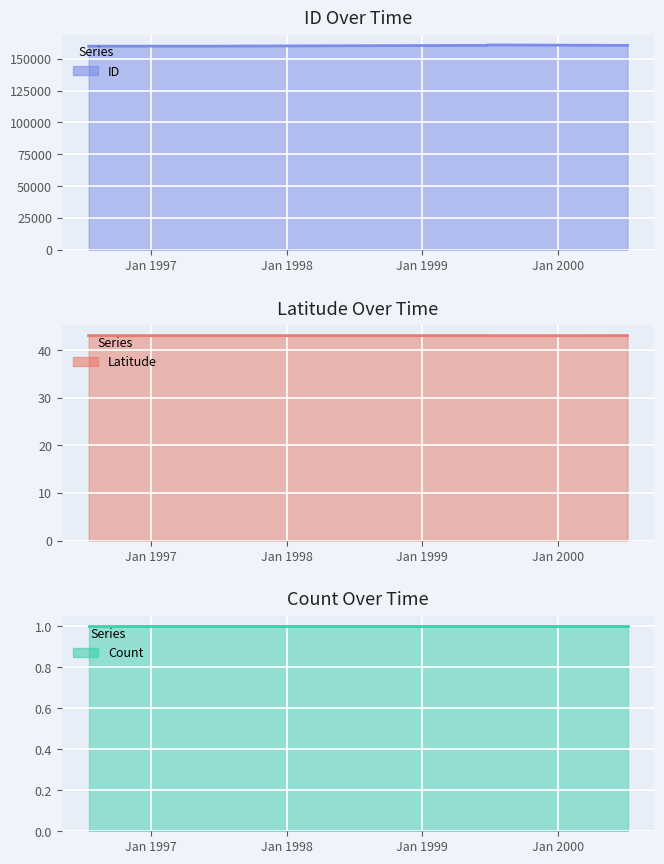

How many values in the ID series exceed 160542?

2